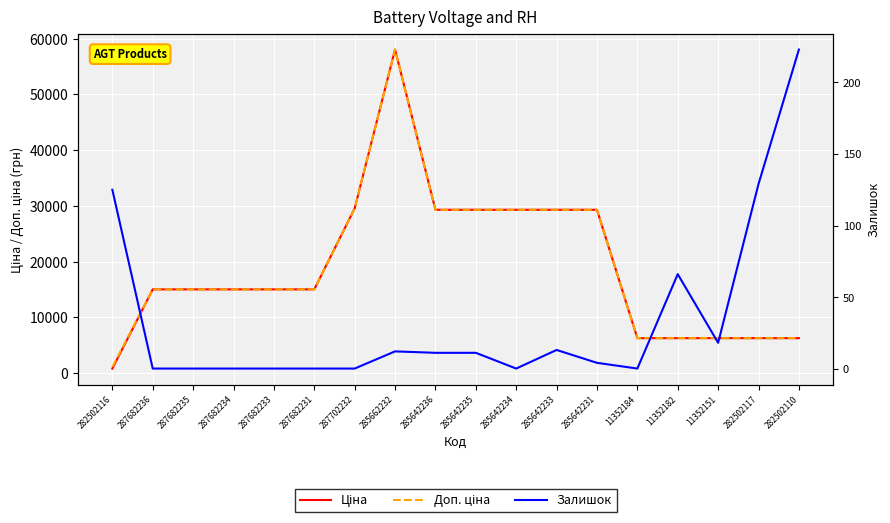

What is the maximum value shown in the chart?

58037.0